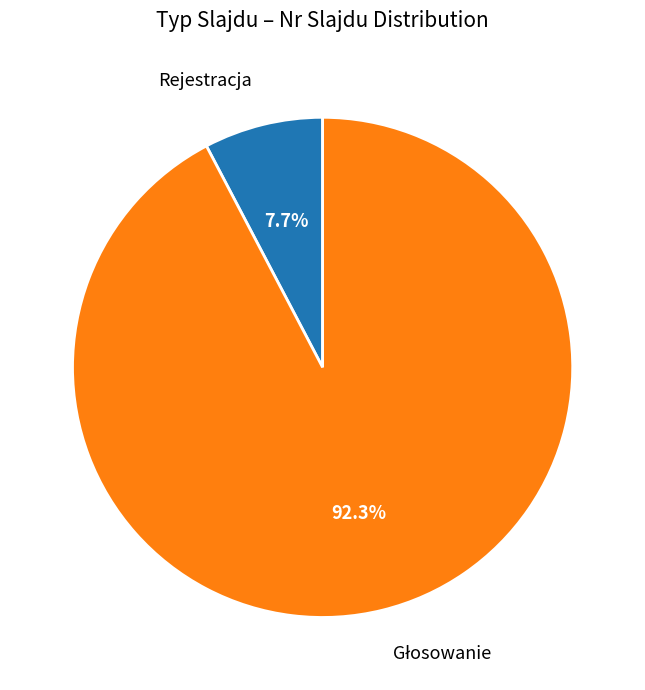

Does Rejestracja account for over 50% of the chart?

No